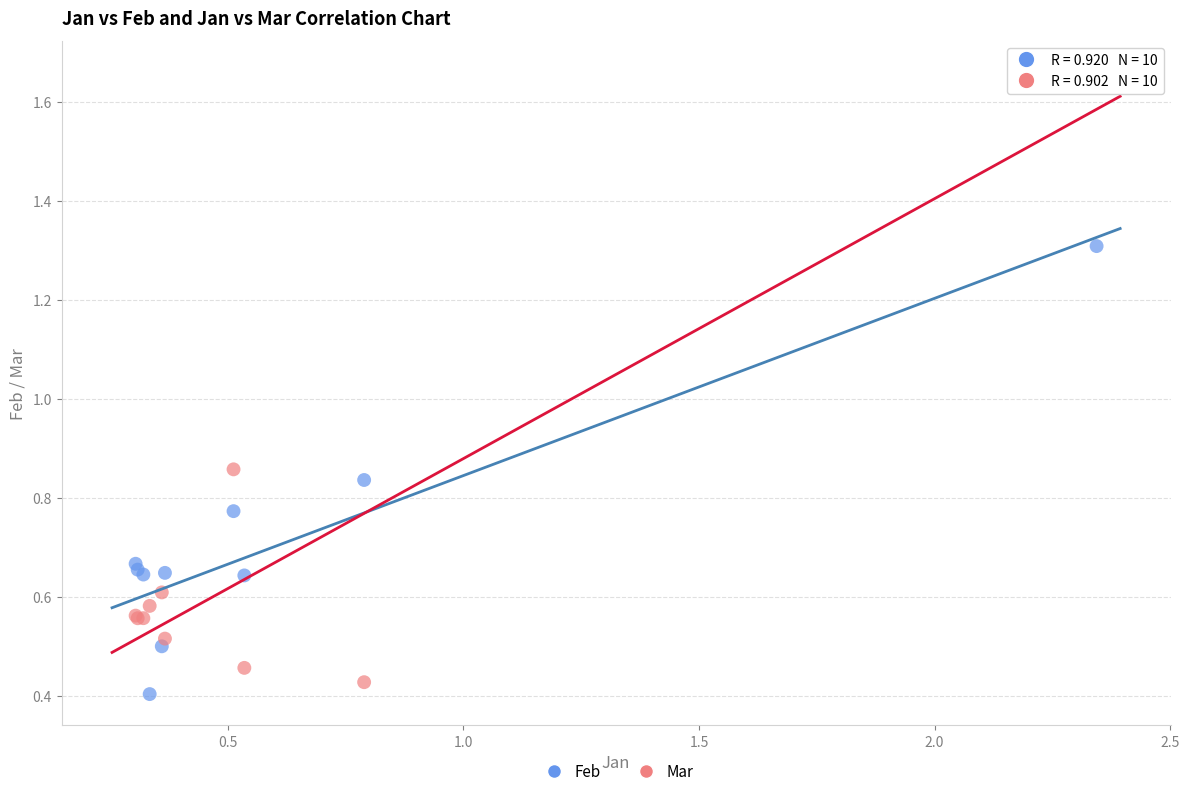

What is the X range (max minus min) for the scatter plot?

2.0